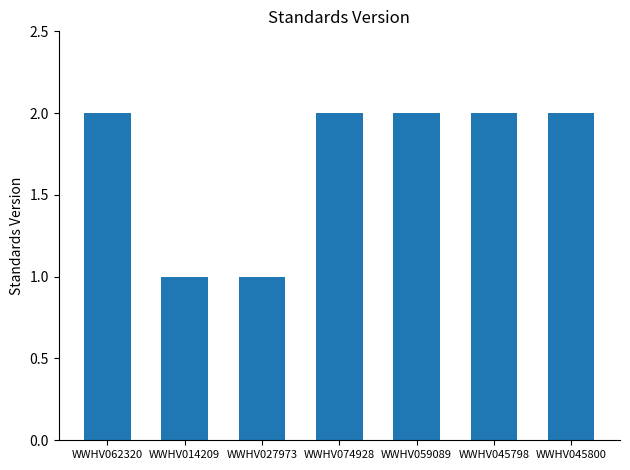

Count the values in the range 1 to 2.

7